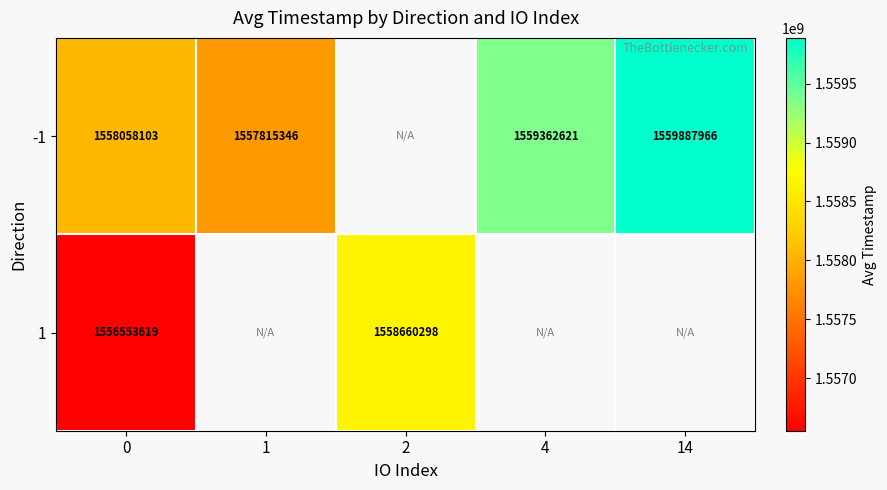

How many positive values does the -1 series have?

4